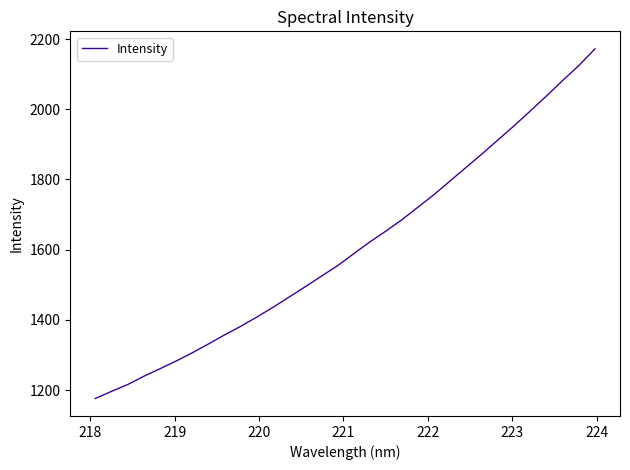

What is the difference between the maximum and minimum values?

996.4